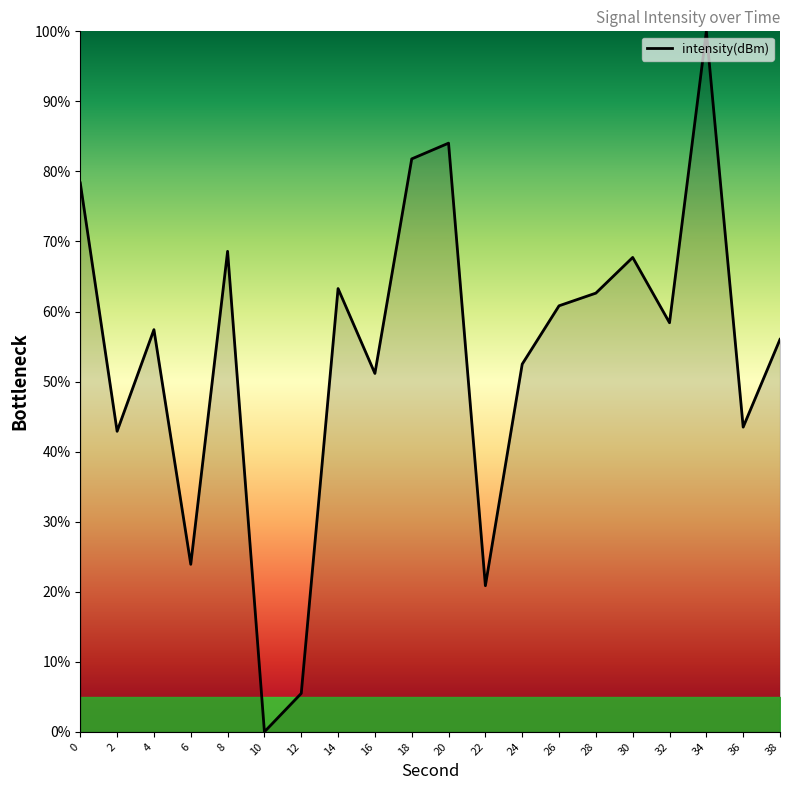

The chart shows a value of 63.3 at 14. True or false?

True